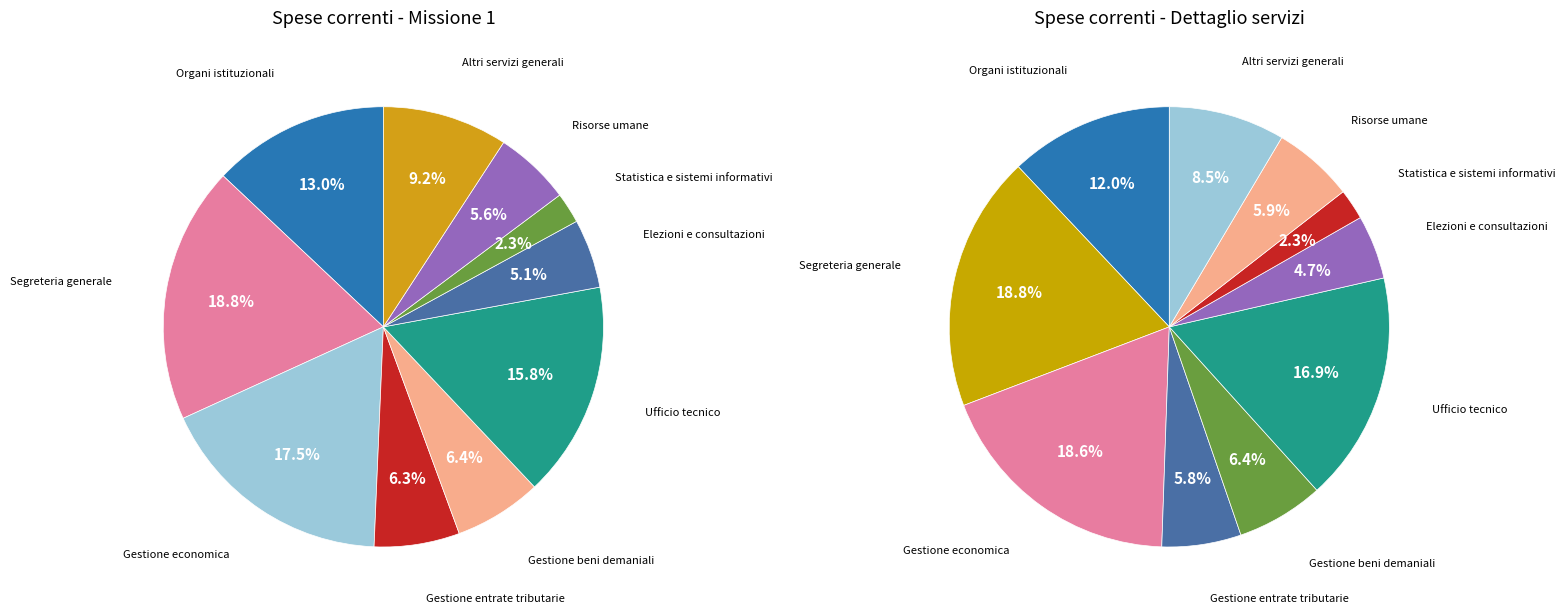

Is Statistica e sistemi informativi the majority of the pie?

No